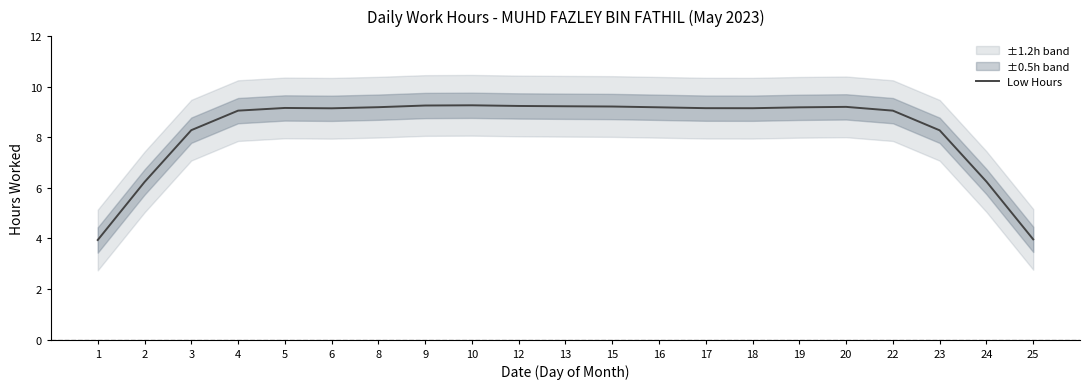

Is this an area chart (filled region under the line)?

No